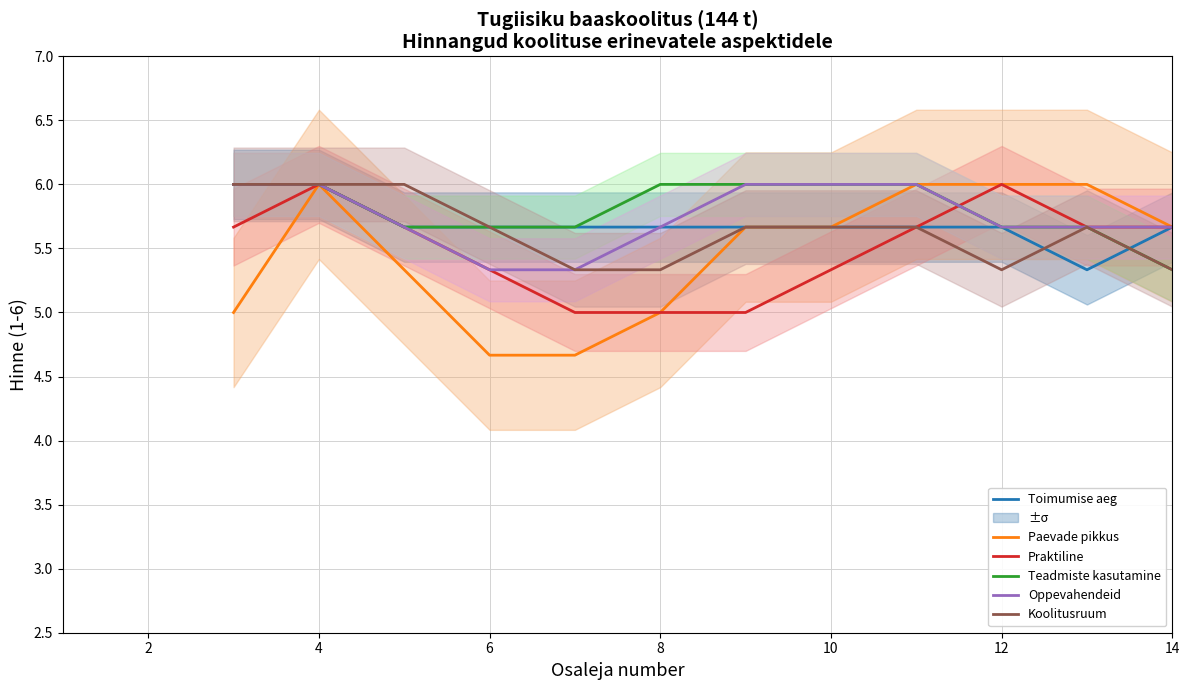

Rank the series by their maximum value, from lowest to highest.

Toimumise aeg, Paevade pikkus, Praktiline, Teadmiste kasutamine, Oppevahendeid, Koolitusruum